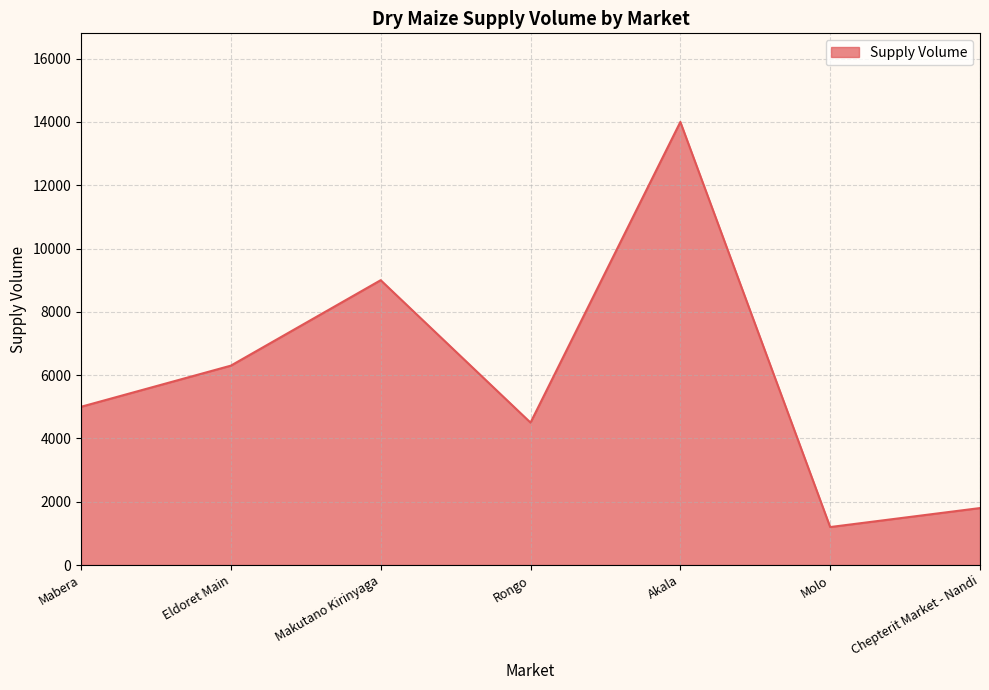

True or false: the data shows 2595 at Rongo.

False